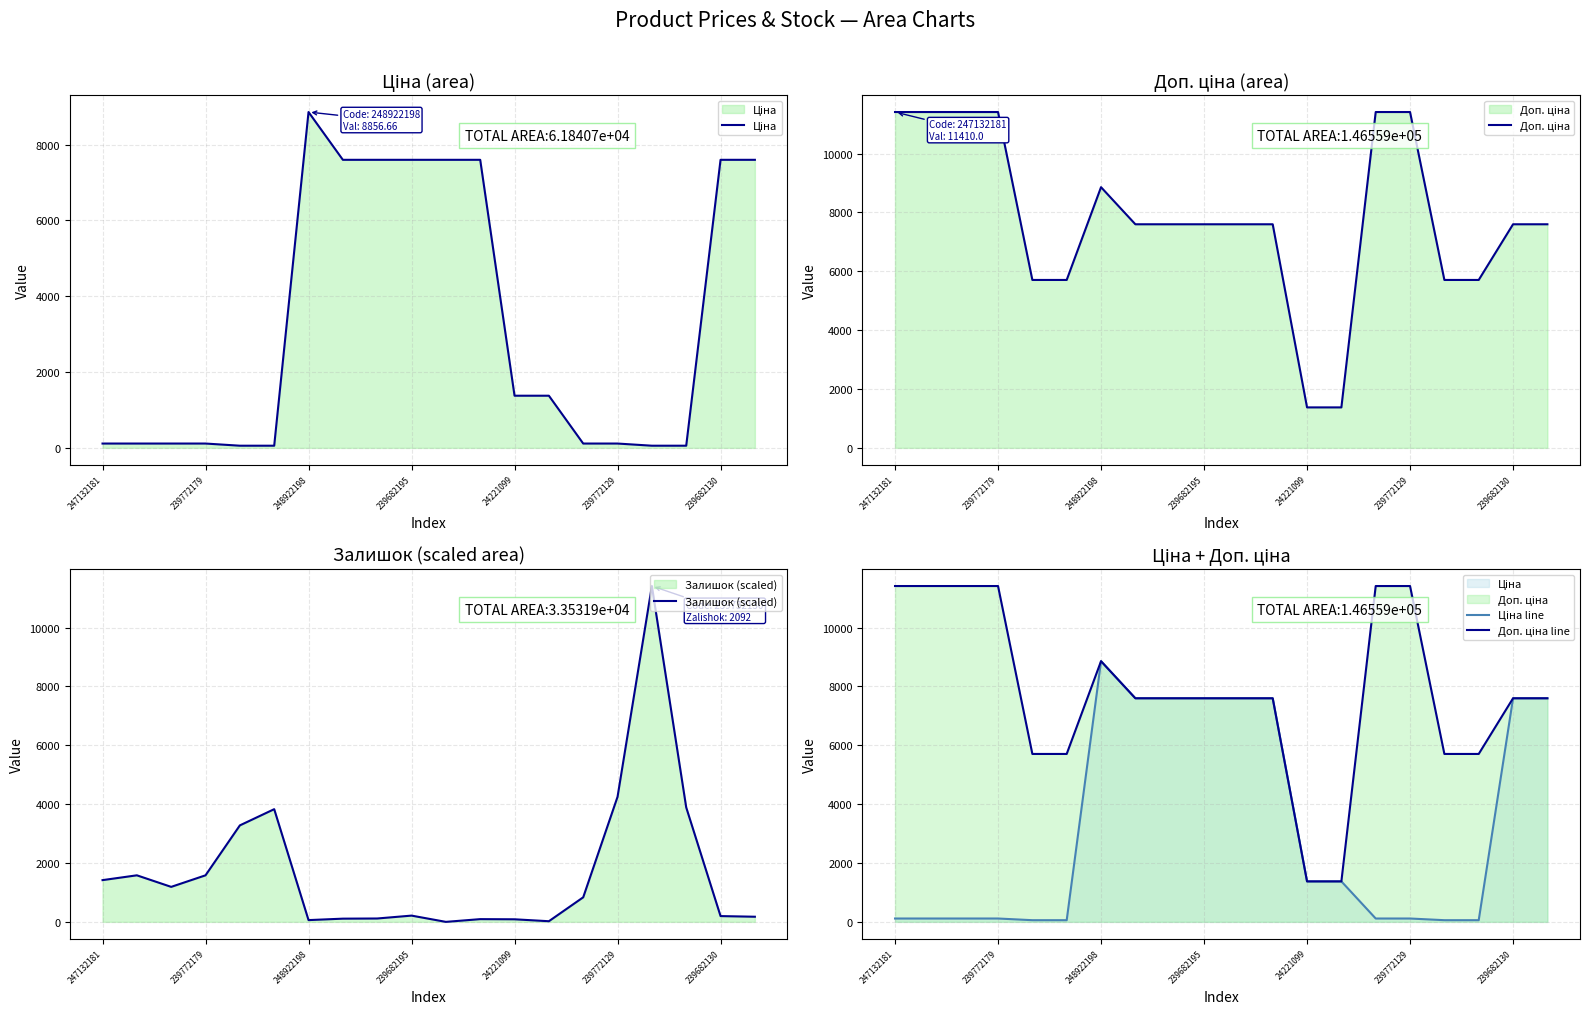

Where do Ціна line and Доп. ціна first cross each other?

13 and 14